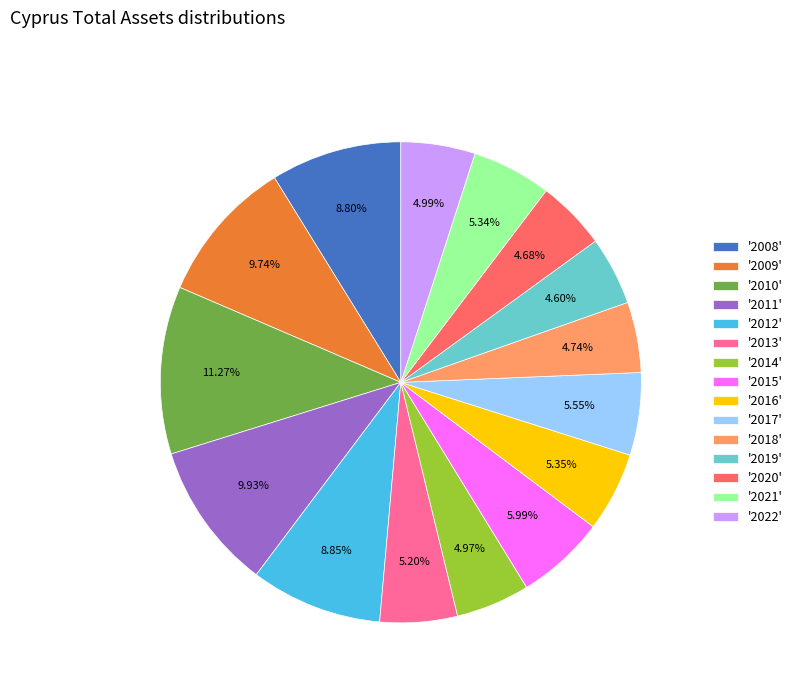

To the nearest percent, what is the average slice percentage?

7%